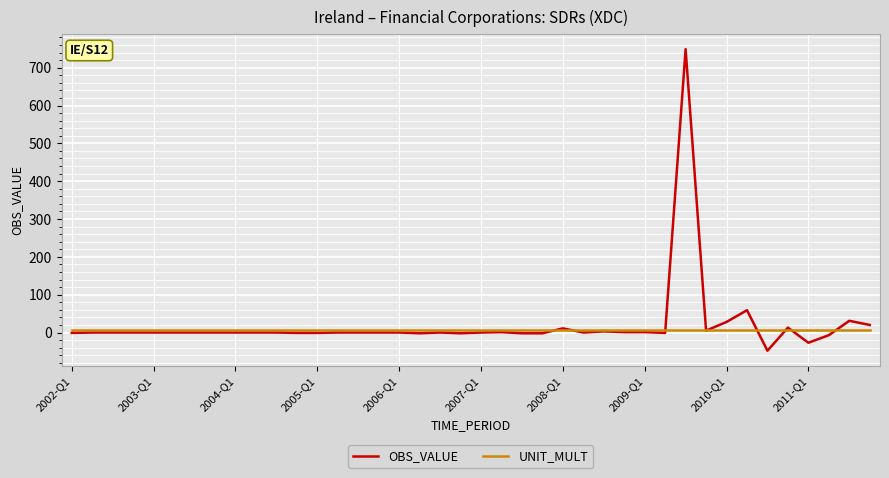

Rank the series by their maximum value, from highest to lowest.

OBS_VALUE, UNIT_MULT